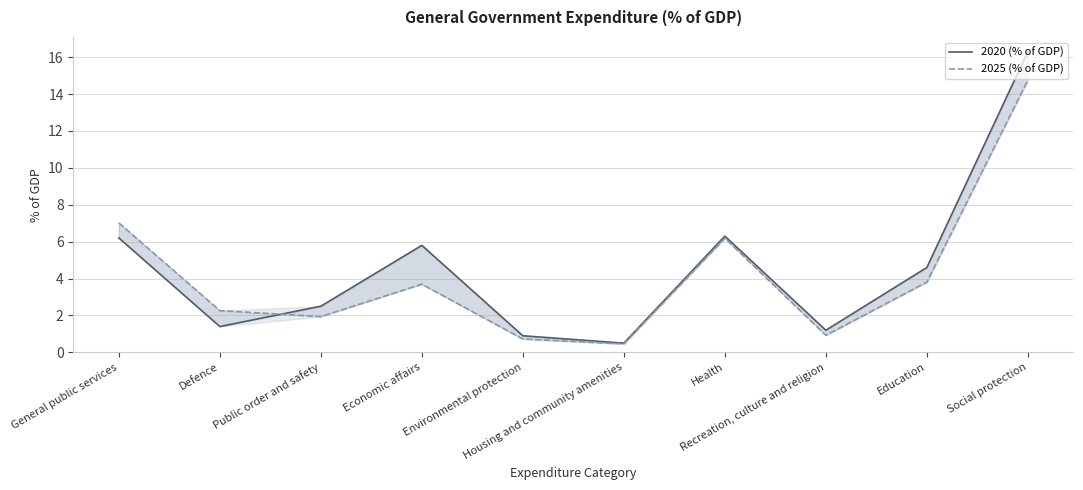

True or false: 2025 (% of GDP) and 2020 (% of GDP) cross at least once.

True